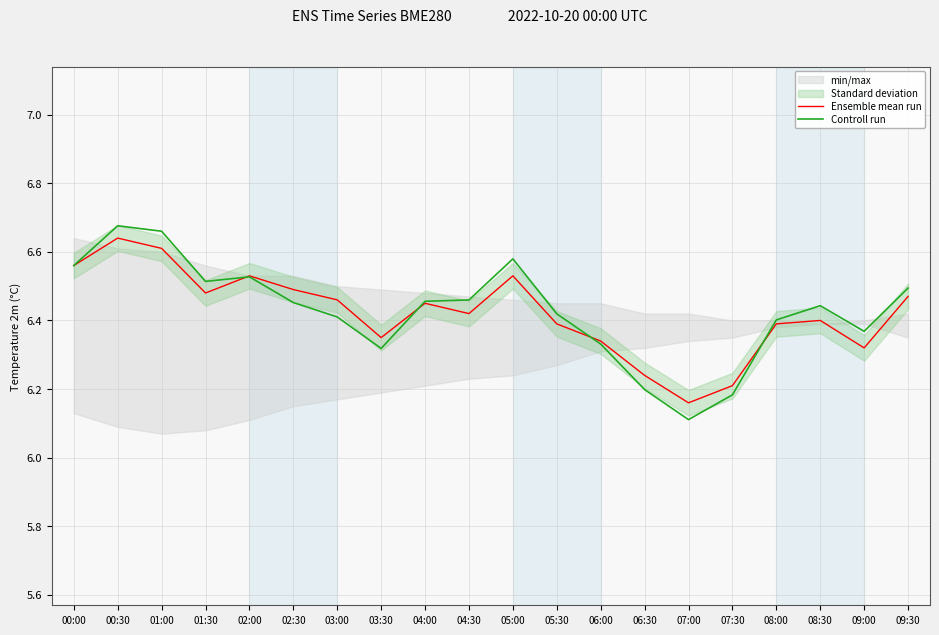

At which category is the sum across all series the highest?

00:30